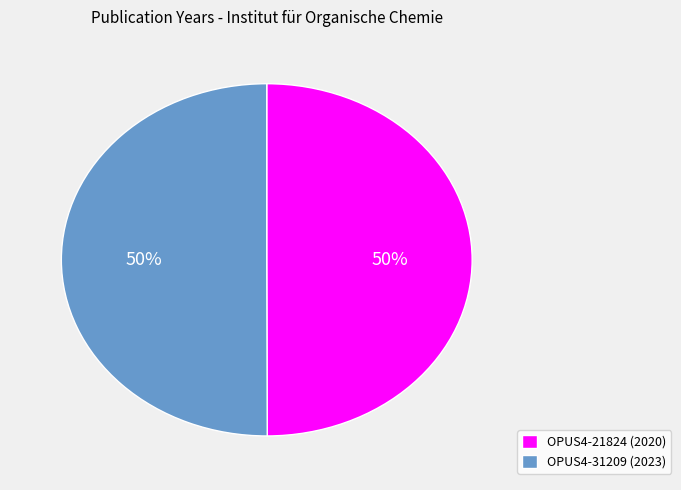

Is the sum of OPUS4-21824 (2020) and OPUS4-31209 (2023) greater than half?

Yes